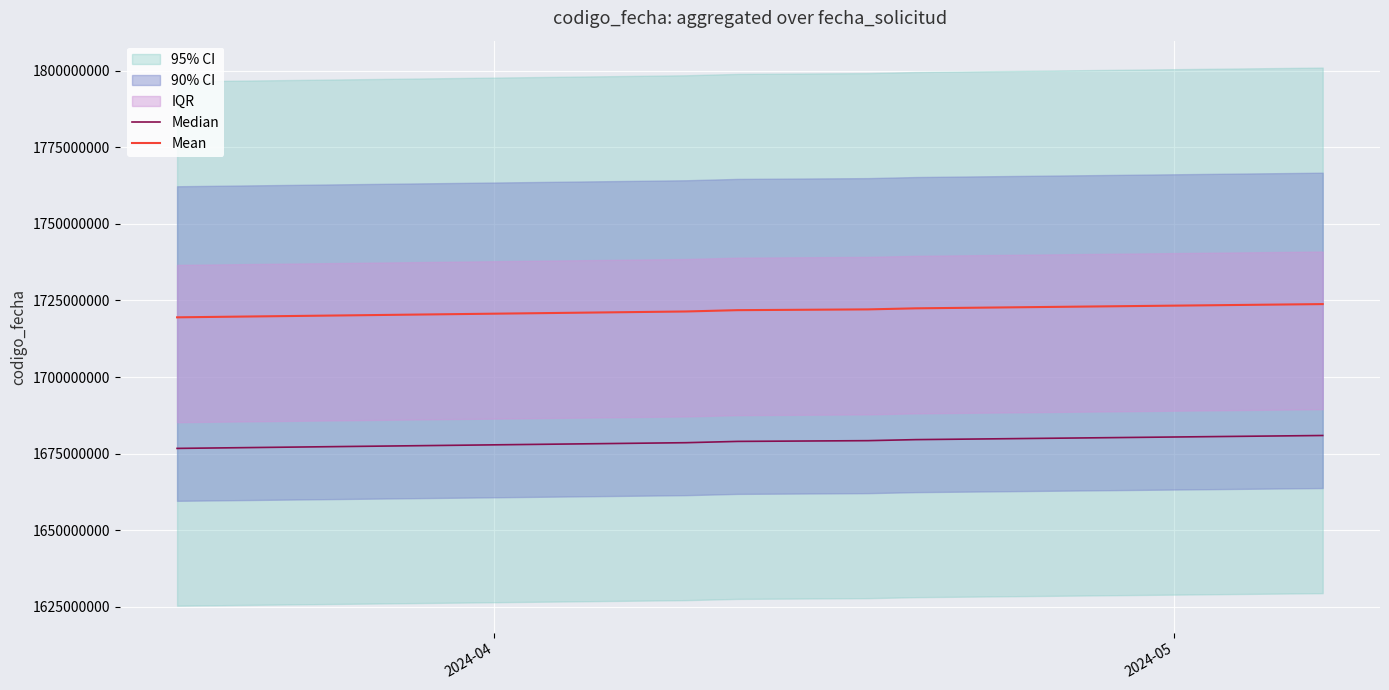

Count the number of categories in the chart.

6